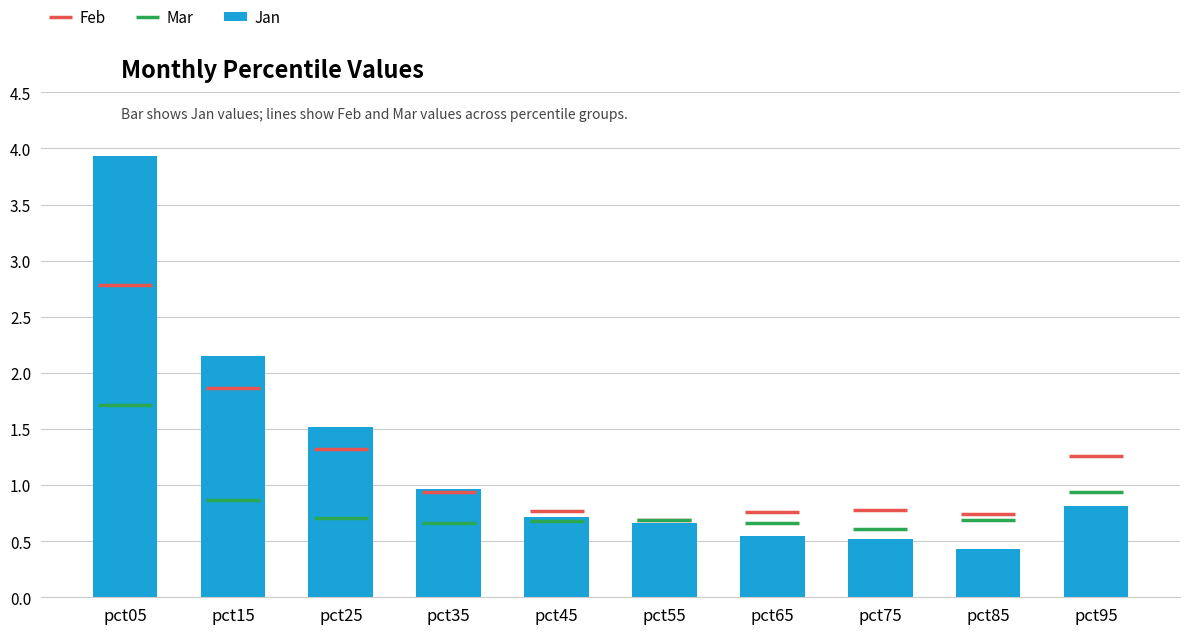

Which label corresponds to the largest value in the chart?

pct05